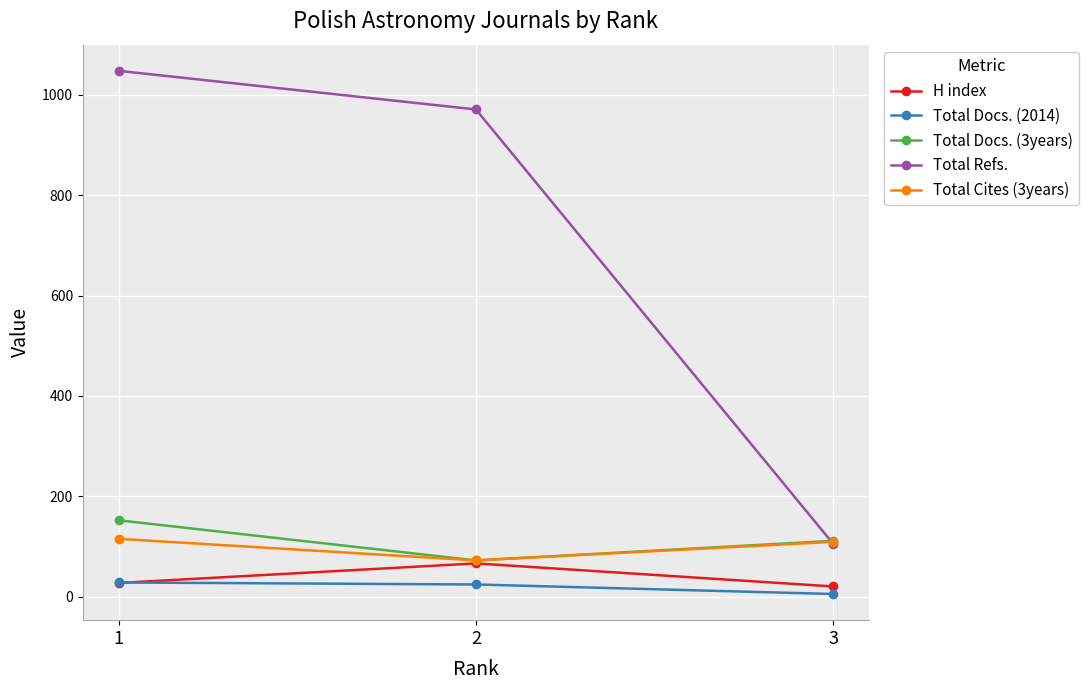

Is it true that Total Docs. (3years) equals 111 at 3?

True